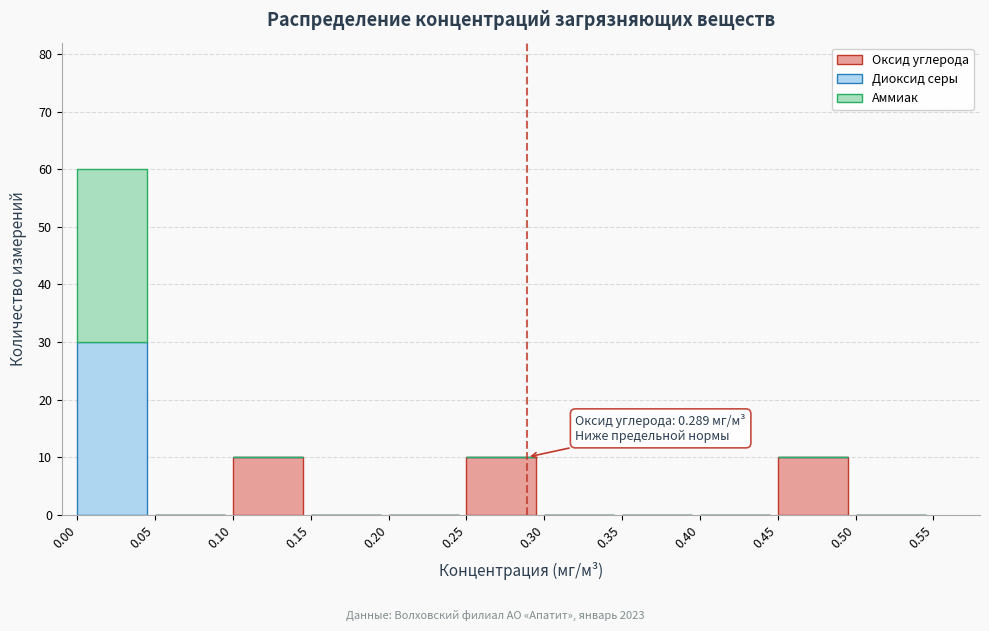

What is the sum of all Оксид углерода values?

30